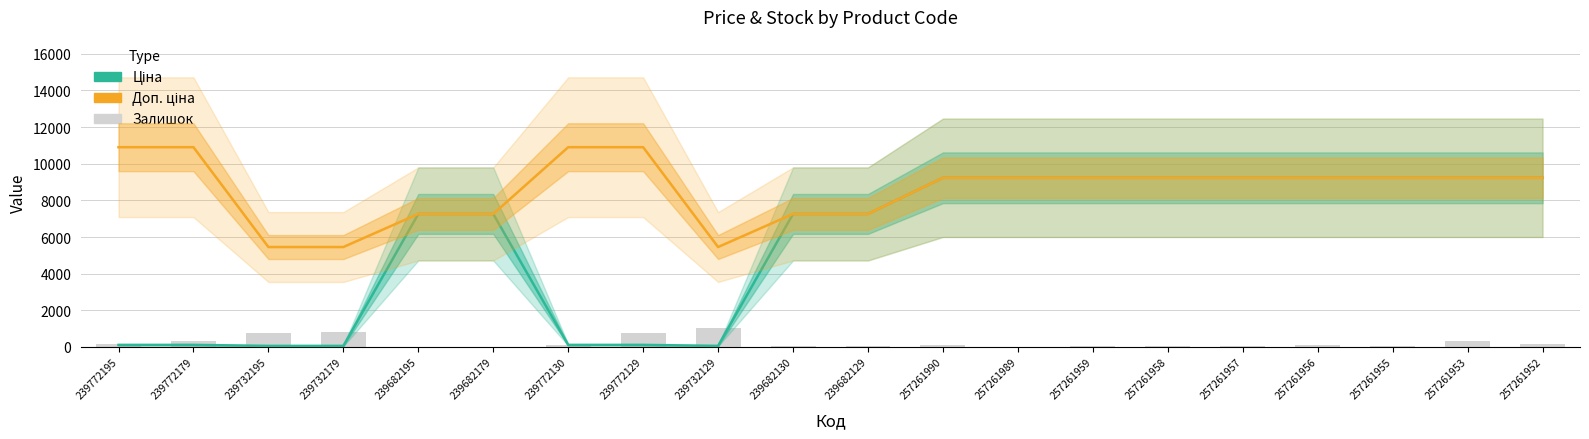

At how many categories does at least one series exceed 1795?

20